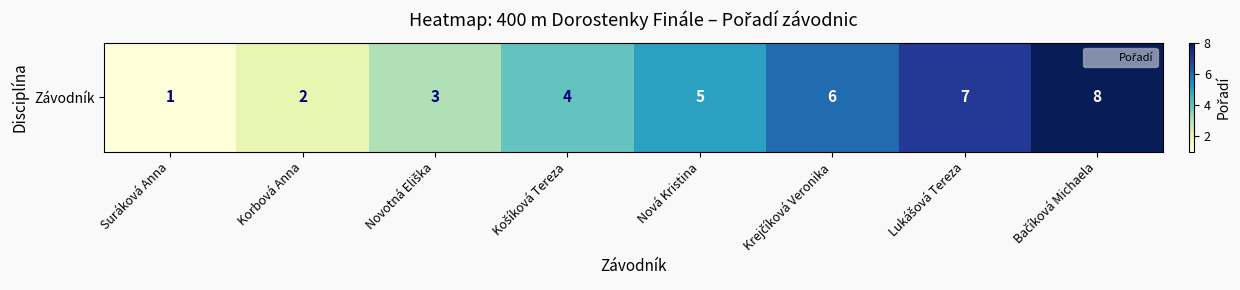

Reading left to right, transcribe all the data shown in this chart.

1	2	3	4	5	6	7	8